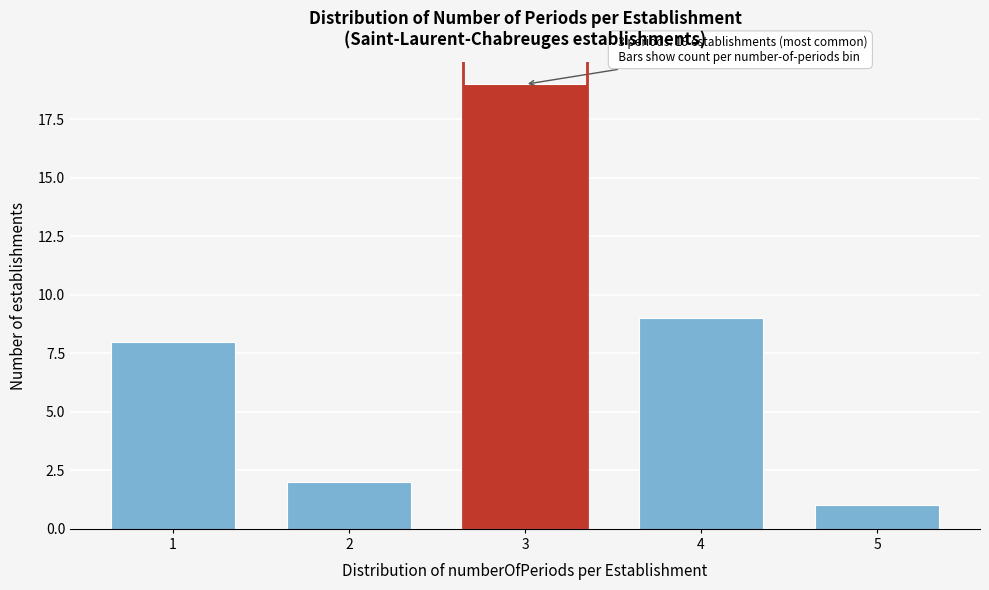

Reading left to right, extract all data points from this chart.

1=8	2=2	3=19	4=9	5=1